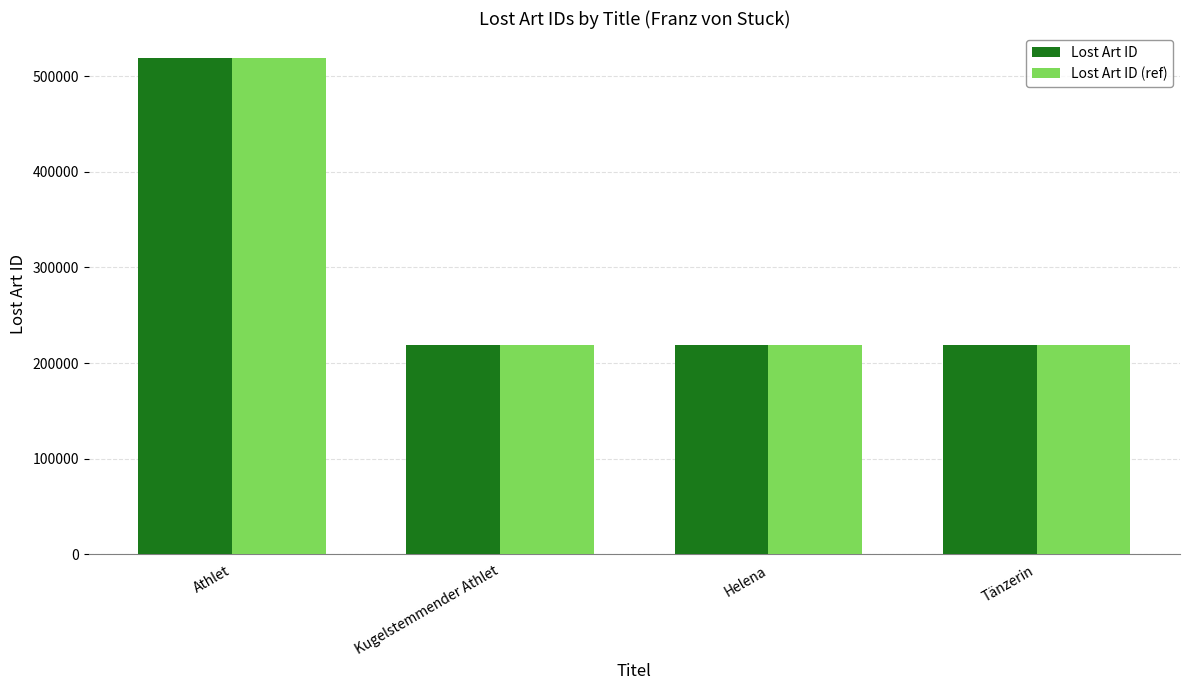

The Lost Art ID (ref) series shows 56682.5 at Kugelstemmender Athlet. True or false?

False